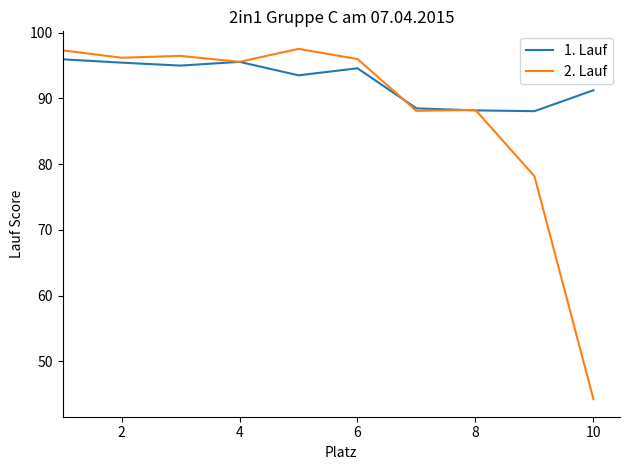

Which series has the largest range (max minus min)?

2. Lauf